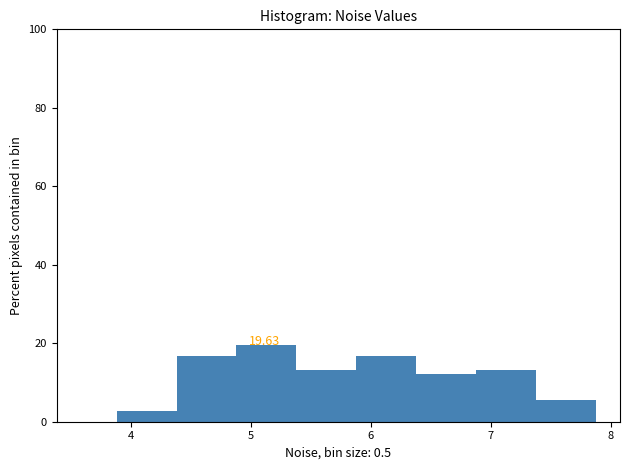

Which range on the x-axis has the tallest bar?

4.9 to 5.4